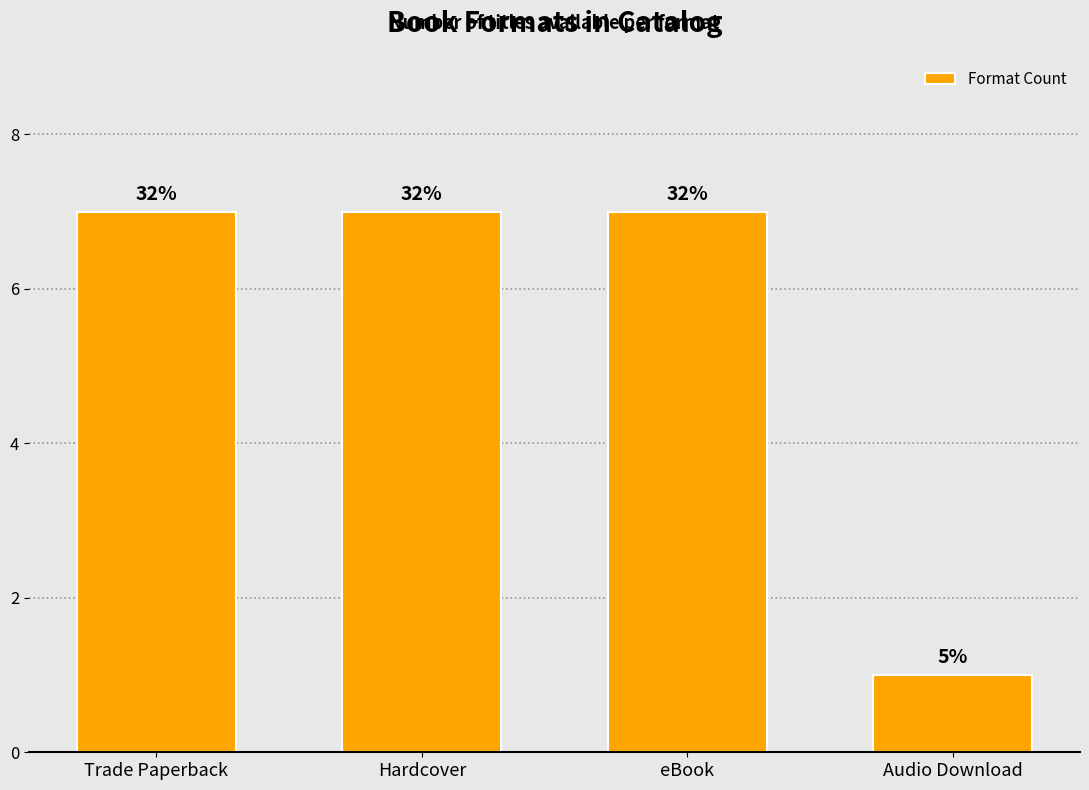

How many bars are there in total?

4